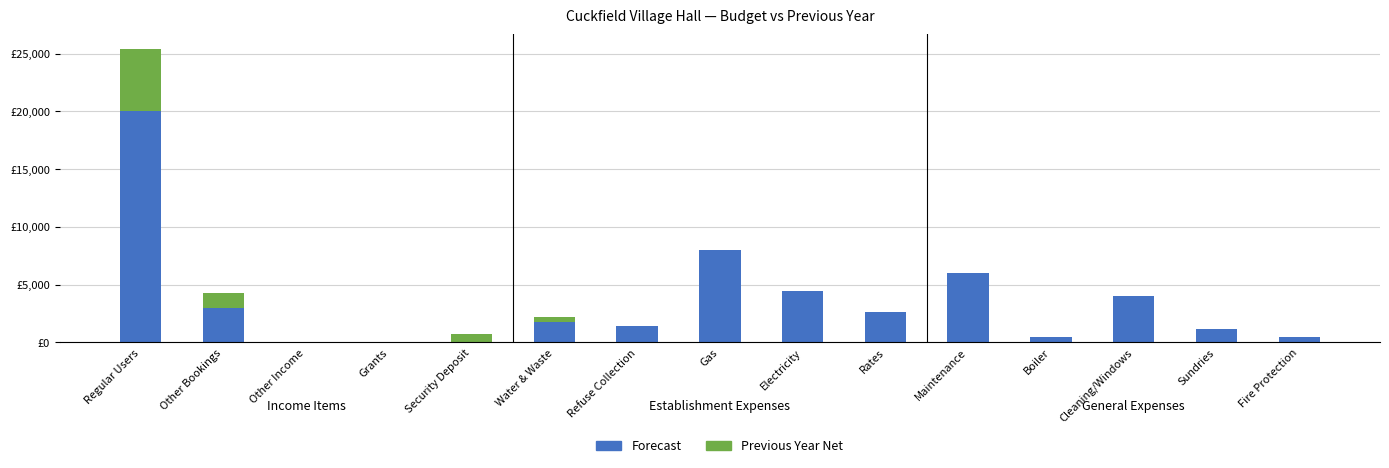

Are the bars grouped side by side (vs. stacked)?

No